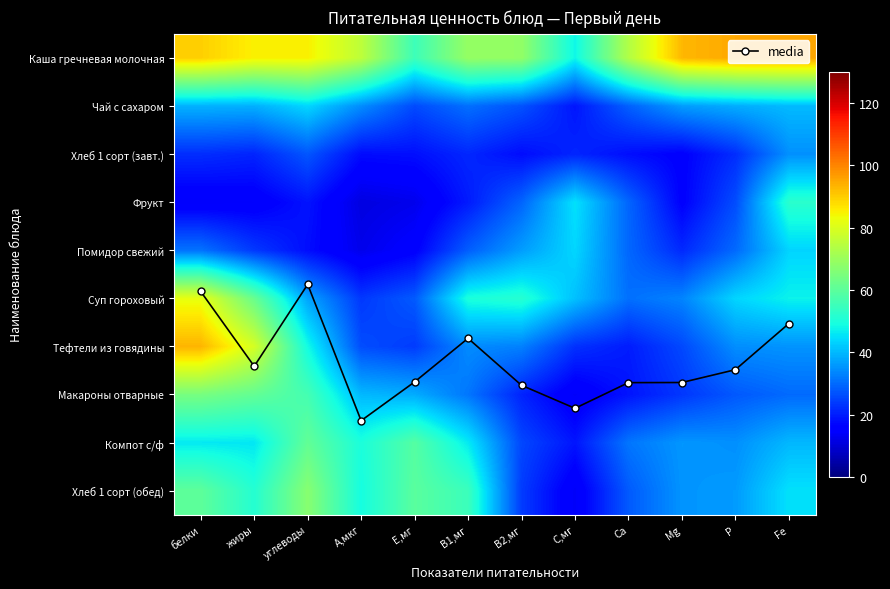

How many data points in Помидор свежий are less than 29?

6